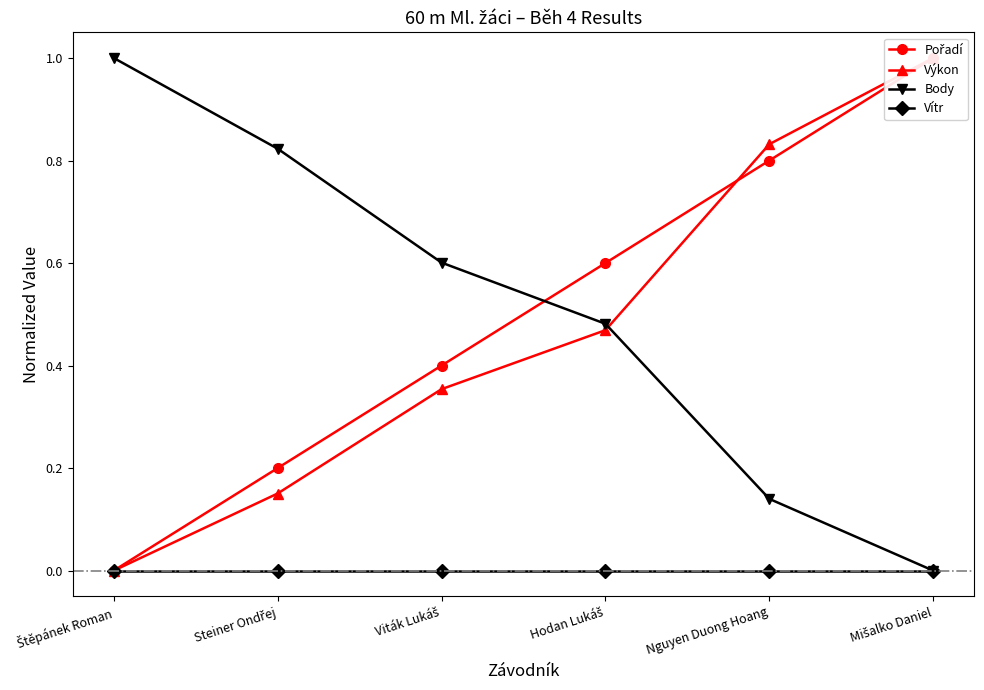

Does the chart display data point markers on the line(s)?

Yes